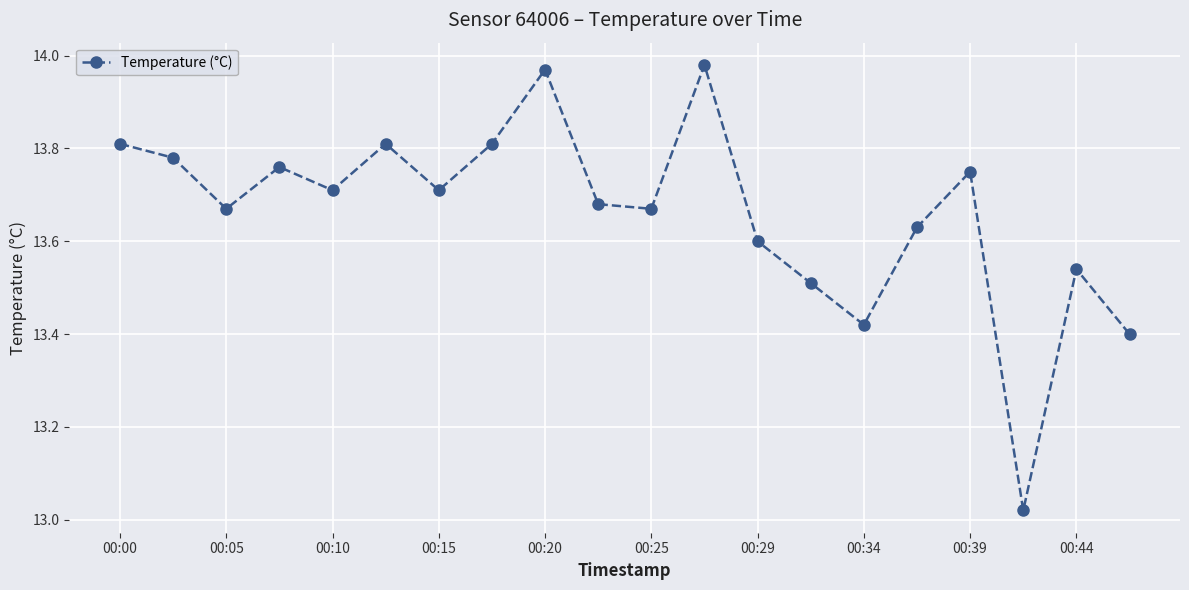

What is the sum of all values?

273.2